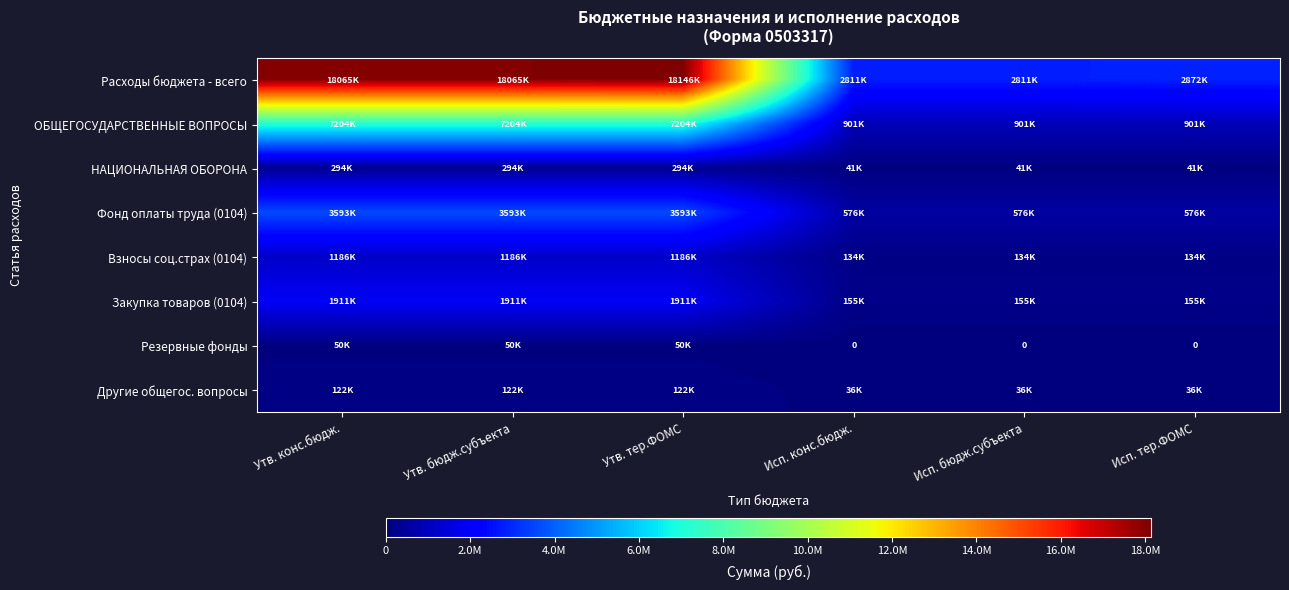

Which series changed the most between Утв. бюдж.субъекта and Исп. тер.ФОМС?

Расходы бюджета - всего